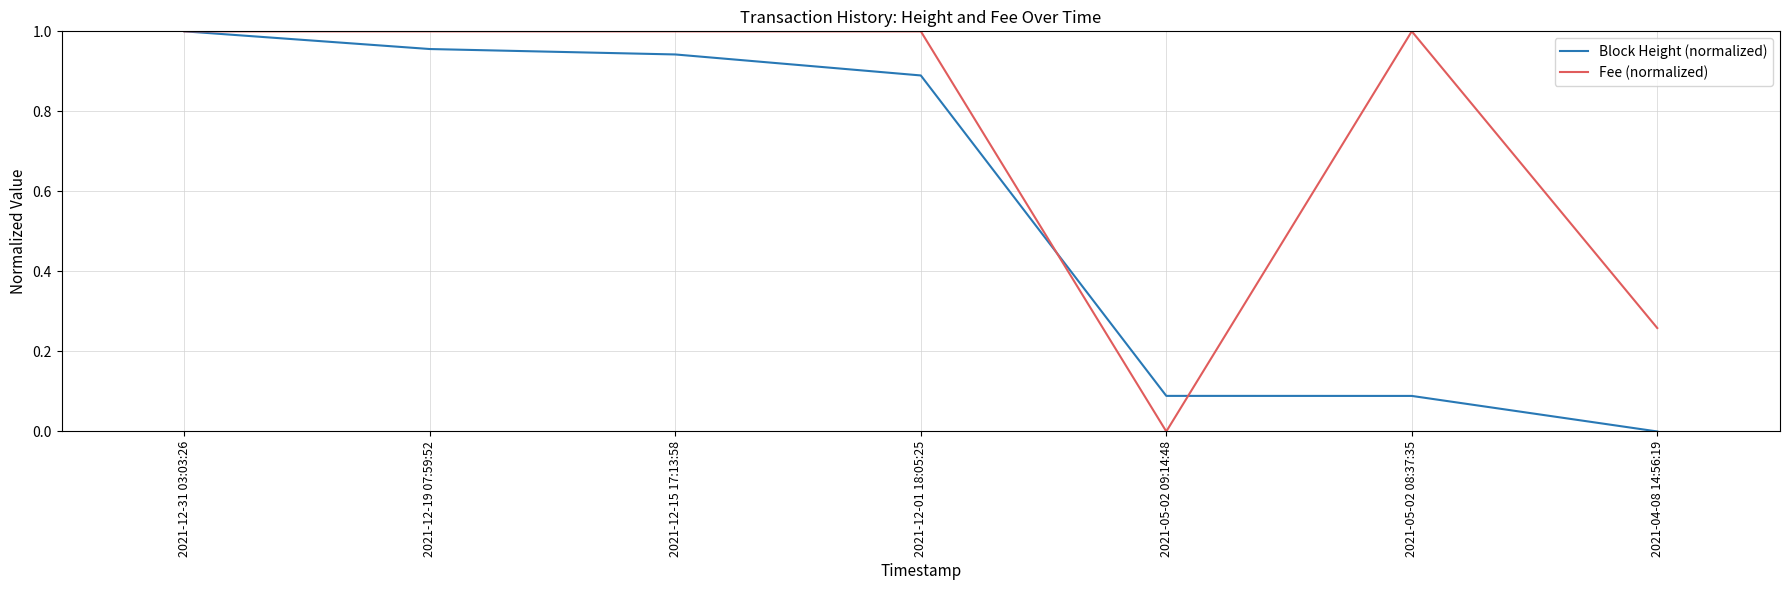

The Block Height (normalized) series shows 0.6 at 2021-12-19 07:59:52. True or false?

False